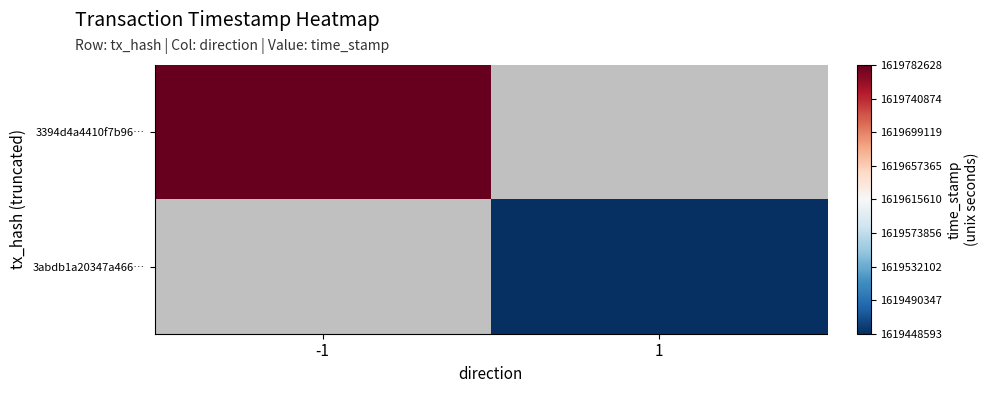

Which category has the highest value across all series?

-1